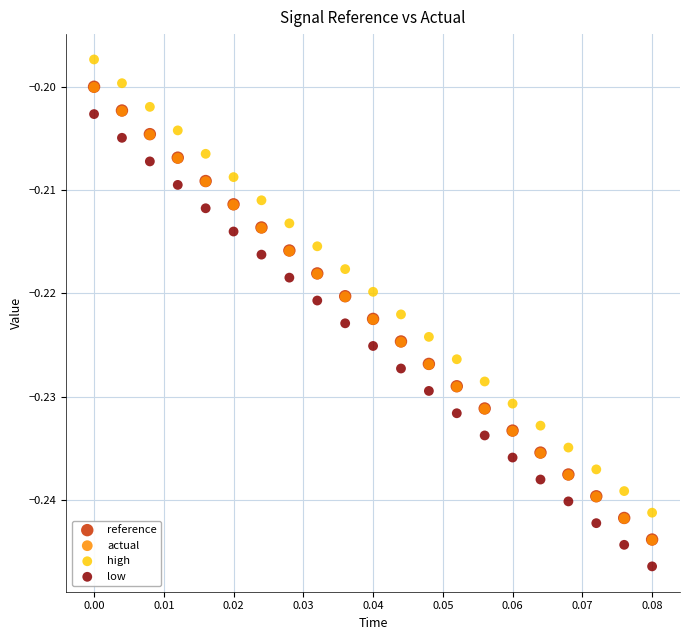

What are all the series names shown in the legend?

reference, actual, high, low